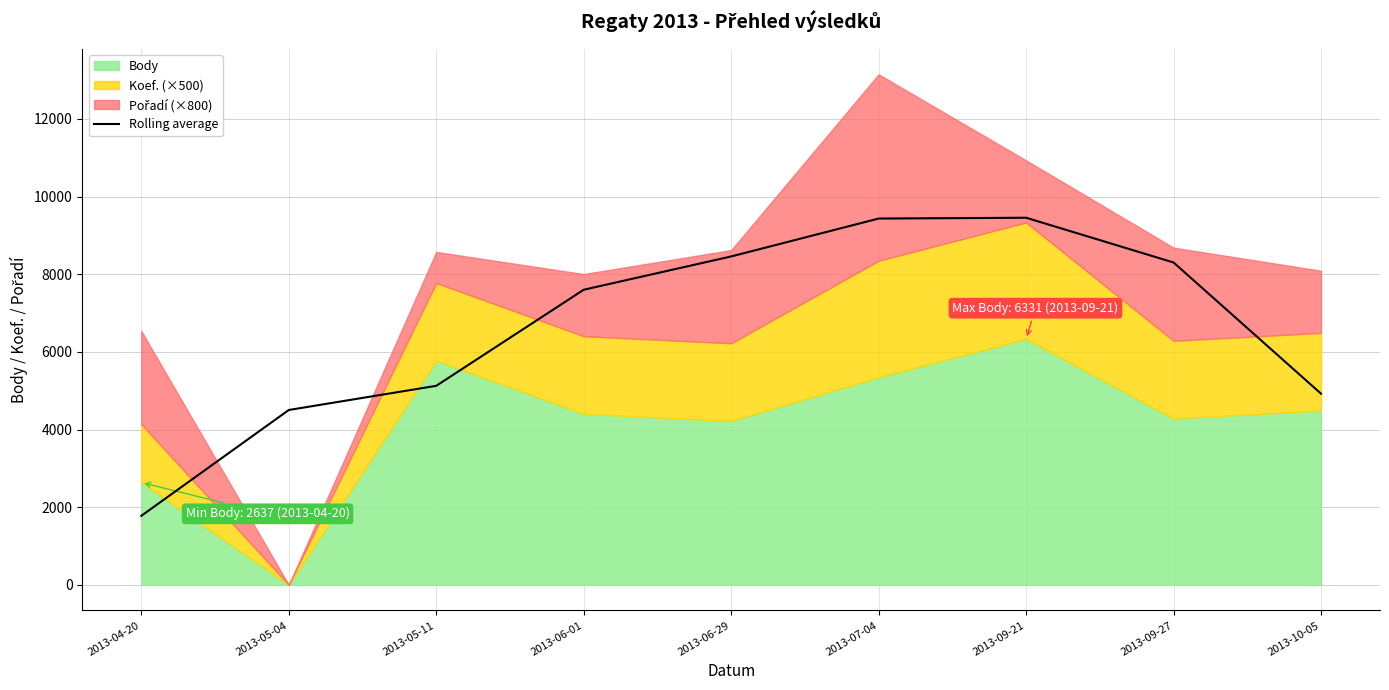

What is the difference between the second highest and second lowest values?

4929.0